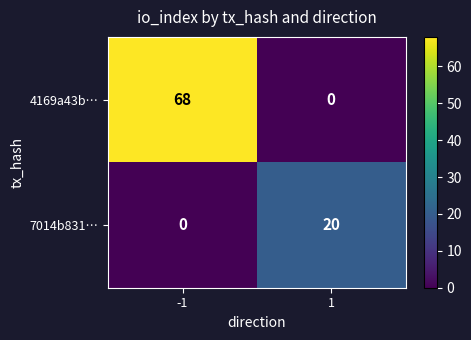

What is the difference between the 7014b831… values at 1 and -1?

20